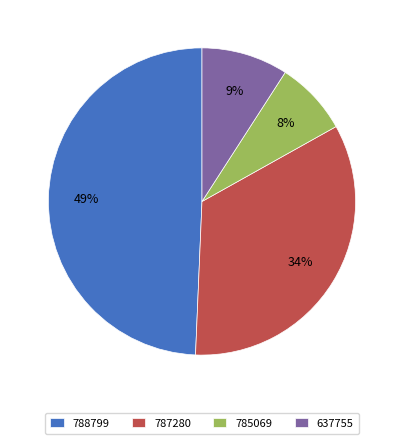

Is there a majority slice in this chart?

No